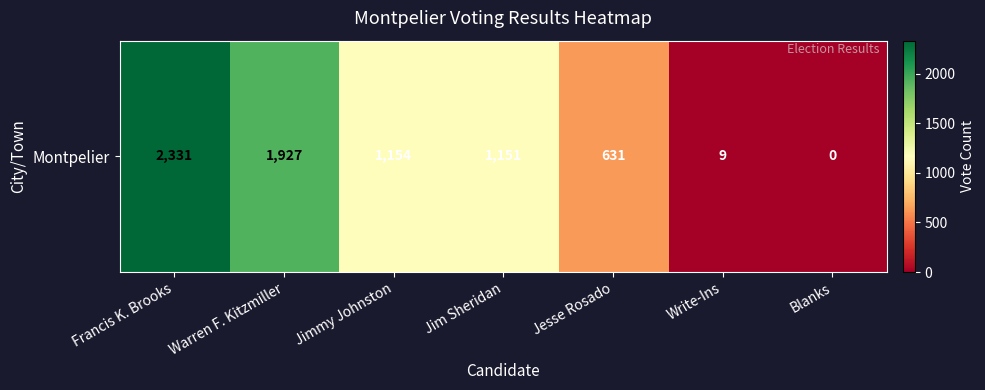

Rank the categories by value from highest to lowest.

Francis K. Brooks, Warren F. Kitzmiller, Jimmy Johnston, Jim Sheridan, Jesse Rosado, Write-Ins, Blanks